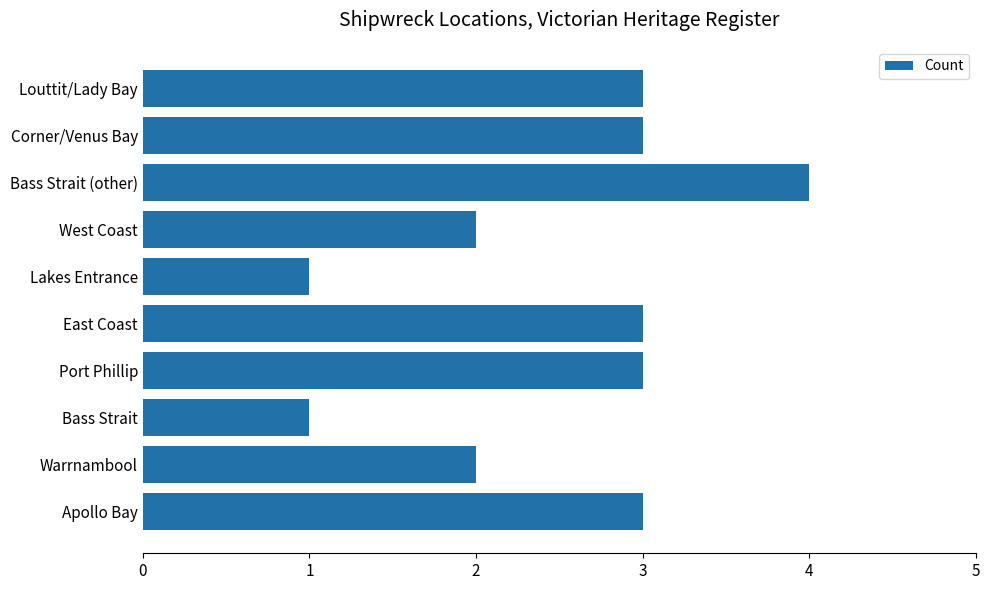

The value at Lakes Entrance is 1. True or false?

True